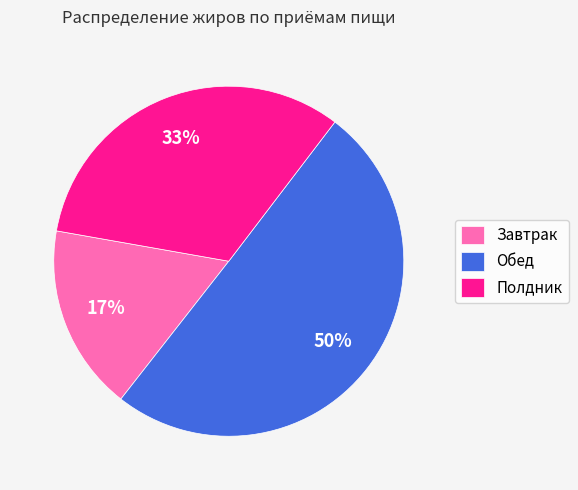

To the nearest percent, what is the difference between the largest and smallest slice percentages?

33%